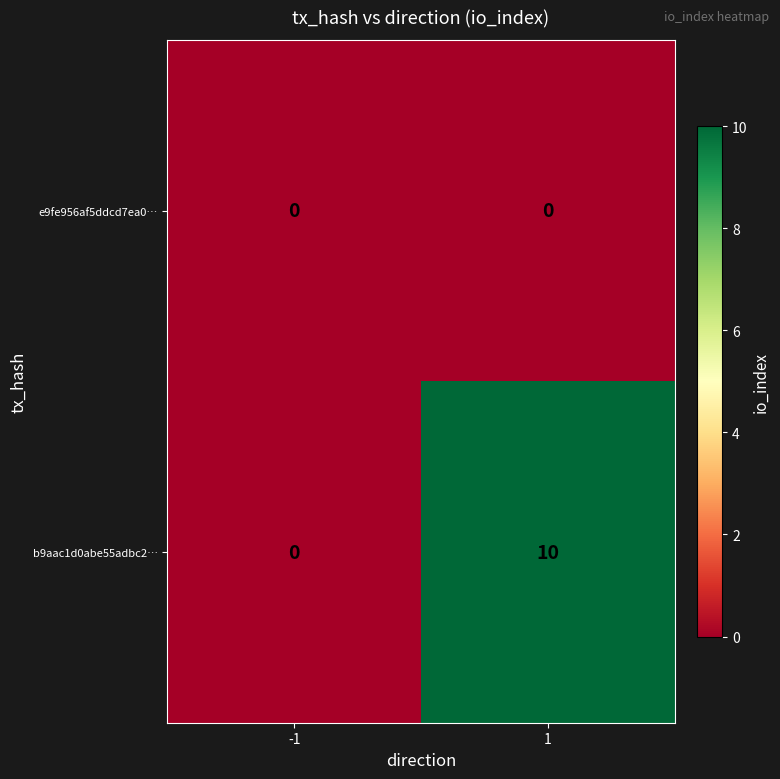

What is the greatest value displayed?

10